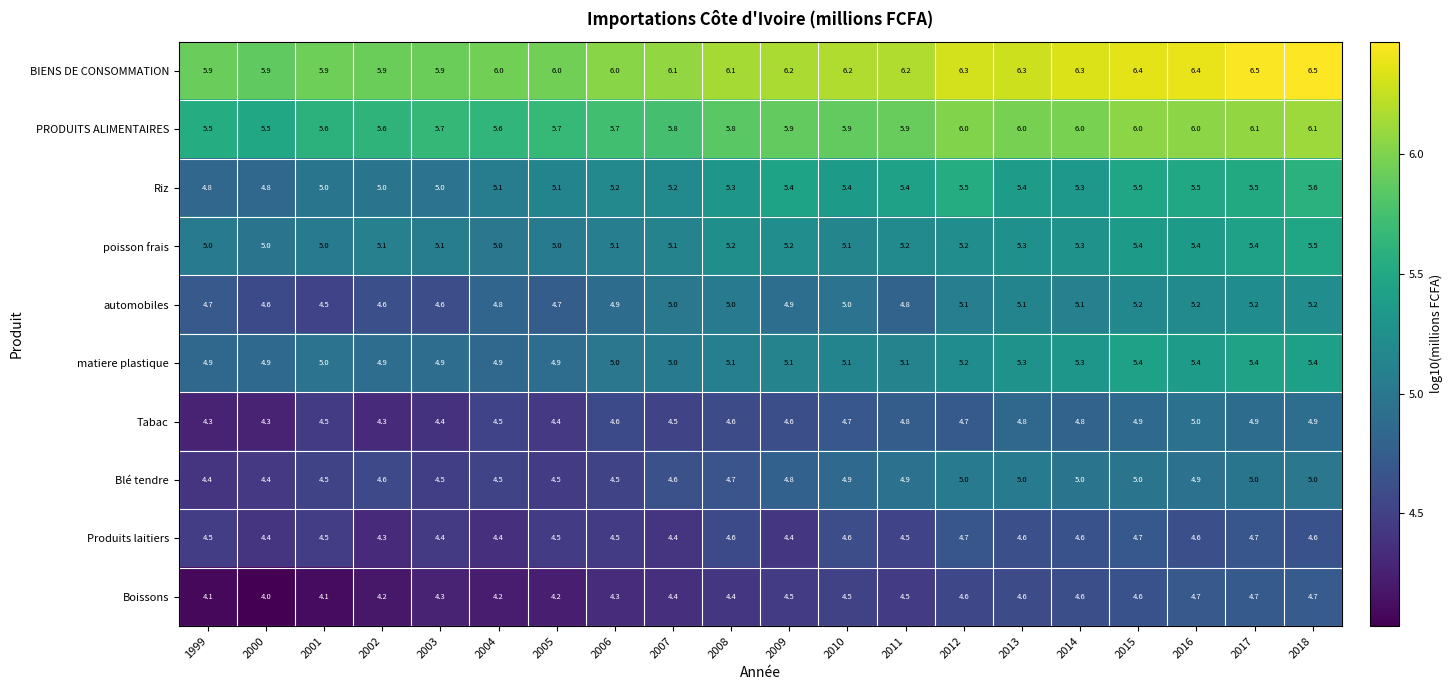

Which series has the largest total across all categories?

BIENS DE CONSOMMATION